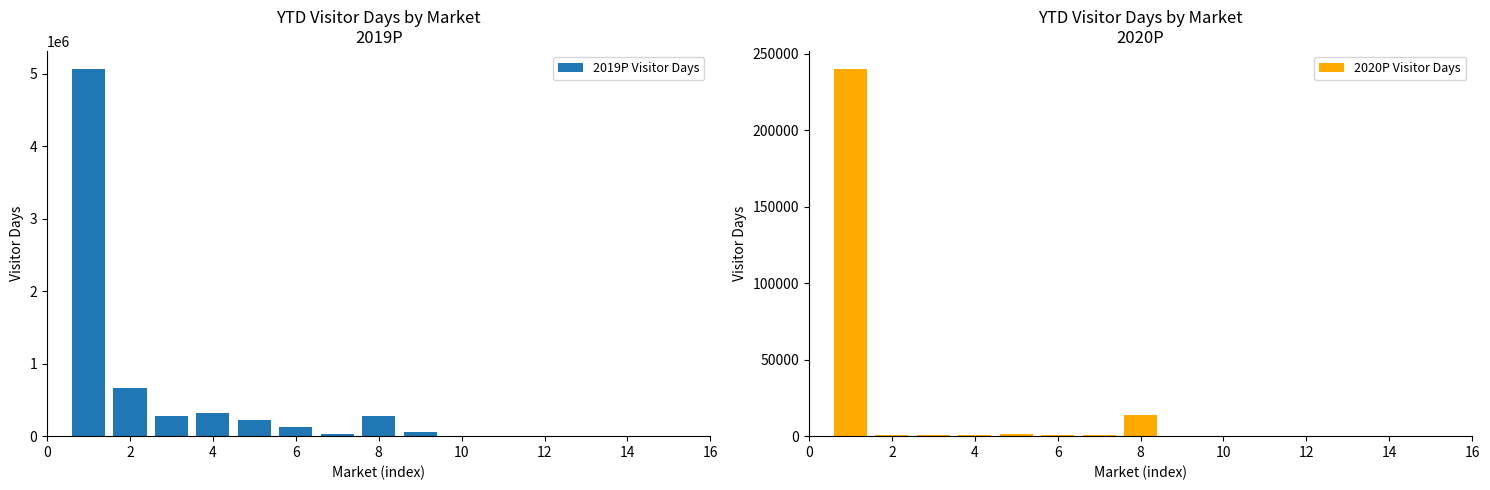

What is the highest value of the 2019P Visitor Days series?

5063168.0